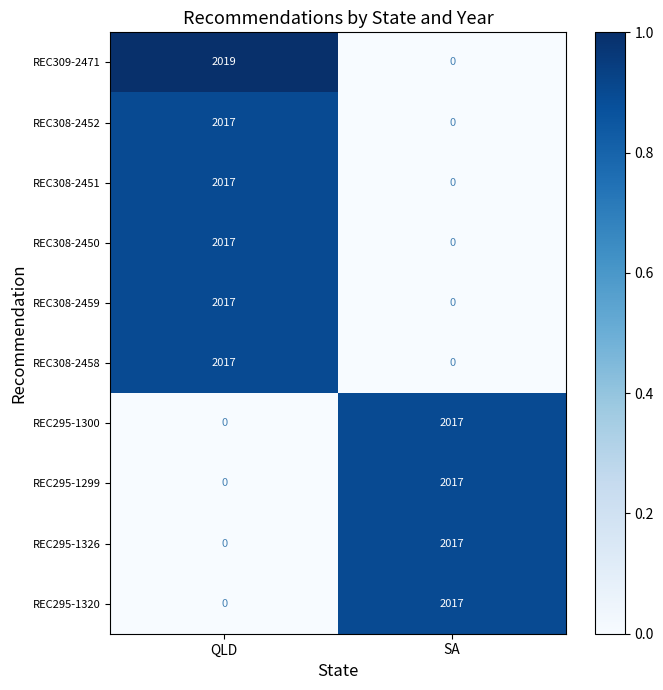

What is the difference between the REC308-2459 values at SA and QLD?

2017